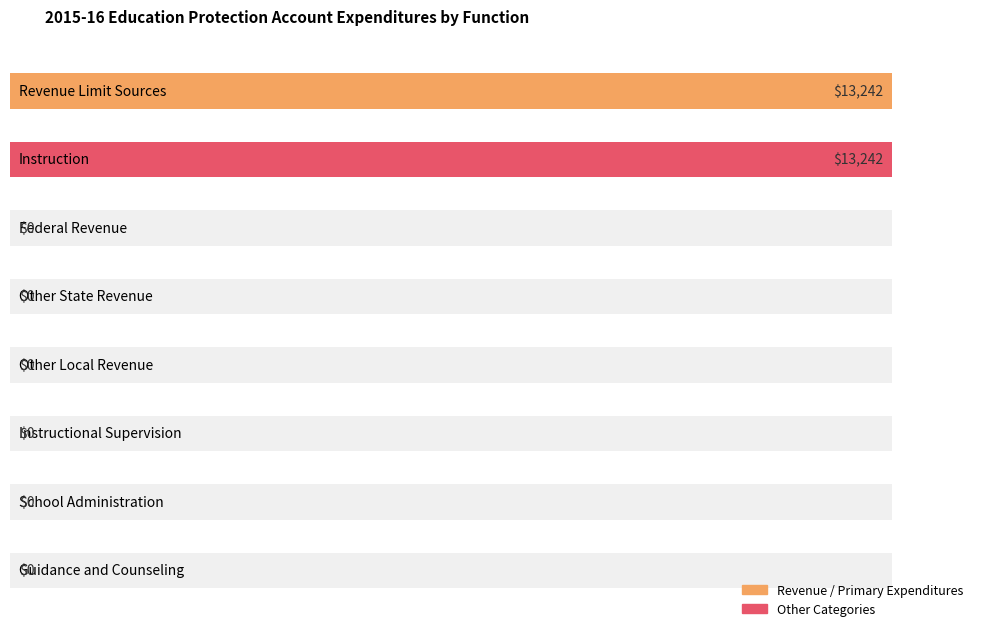

Which has a higher value, Instruction or Other Local Revenue?

Instruction